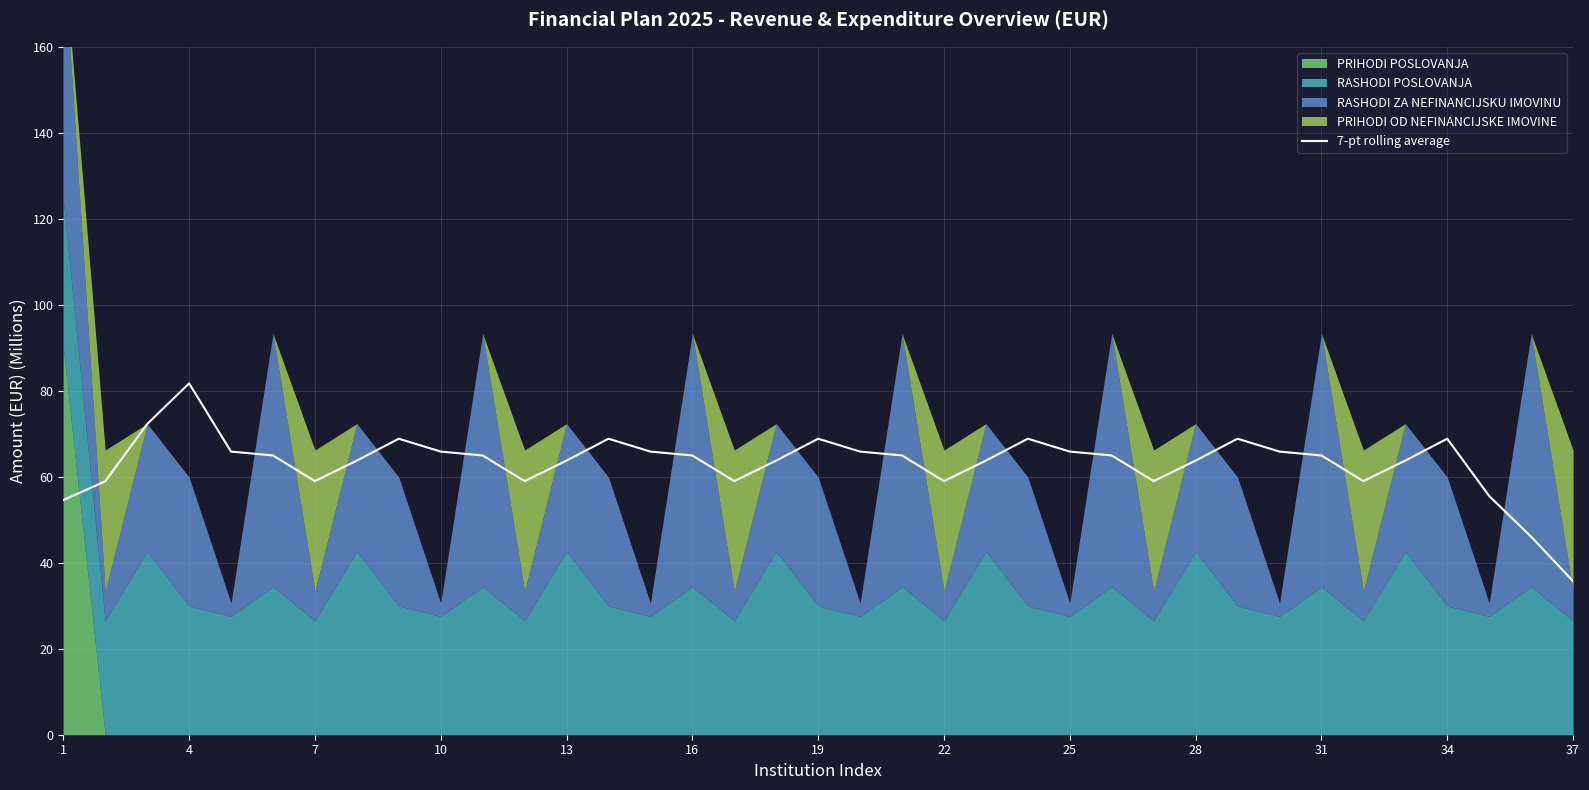

Is it true that the value at 20 is 98.1?

False